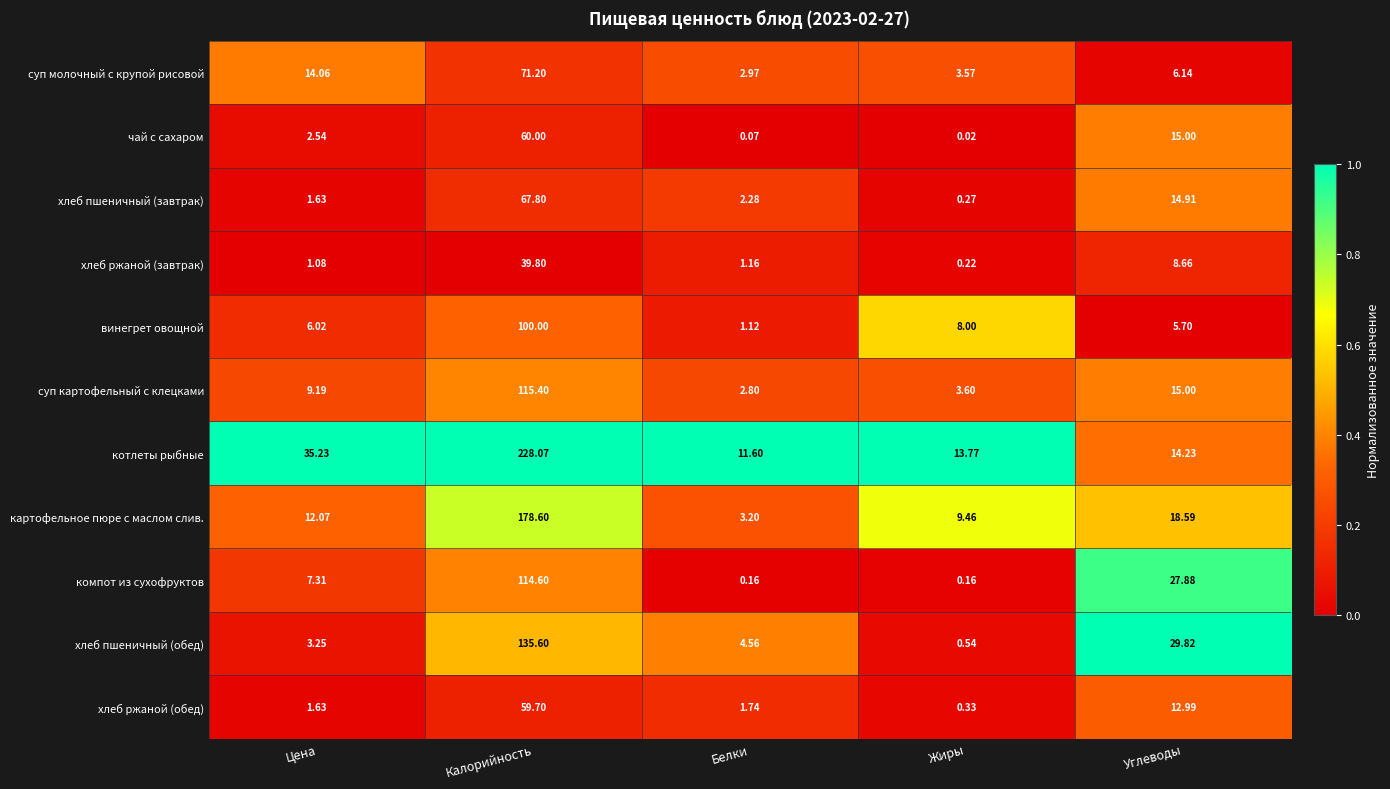

At which category is the sum across all series the highest?

Калорийность